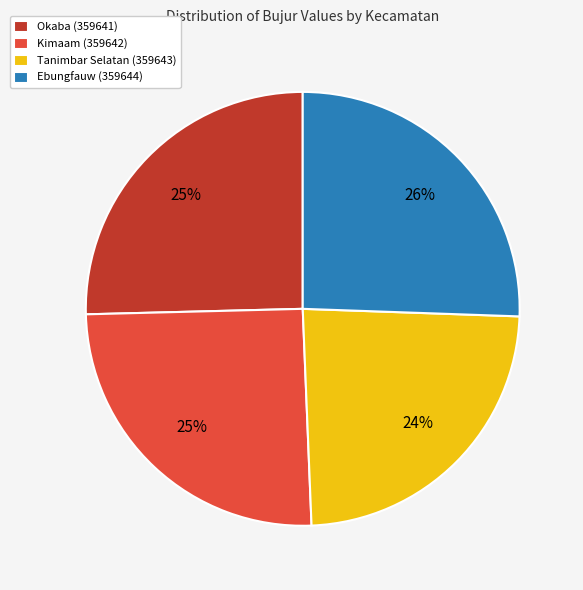

To the nearest percent, what is the difference between the largest and smallest slice percentages?

2%